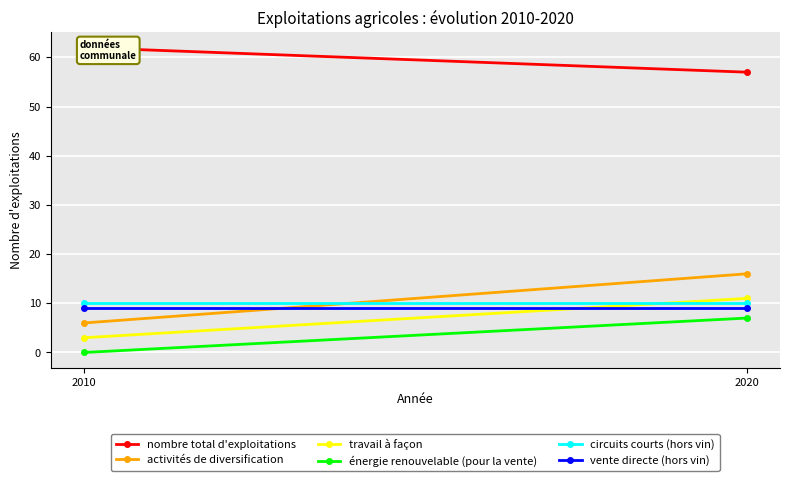

What is the value of the vente directe (hors vin) point at the 2nd from the left?

9